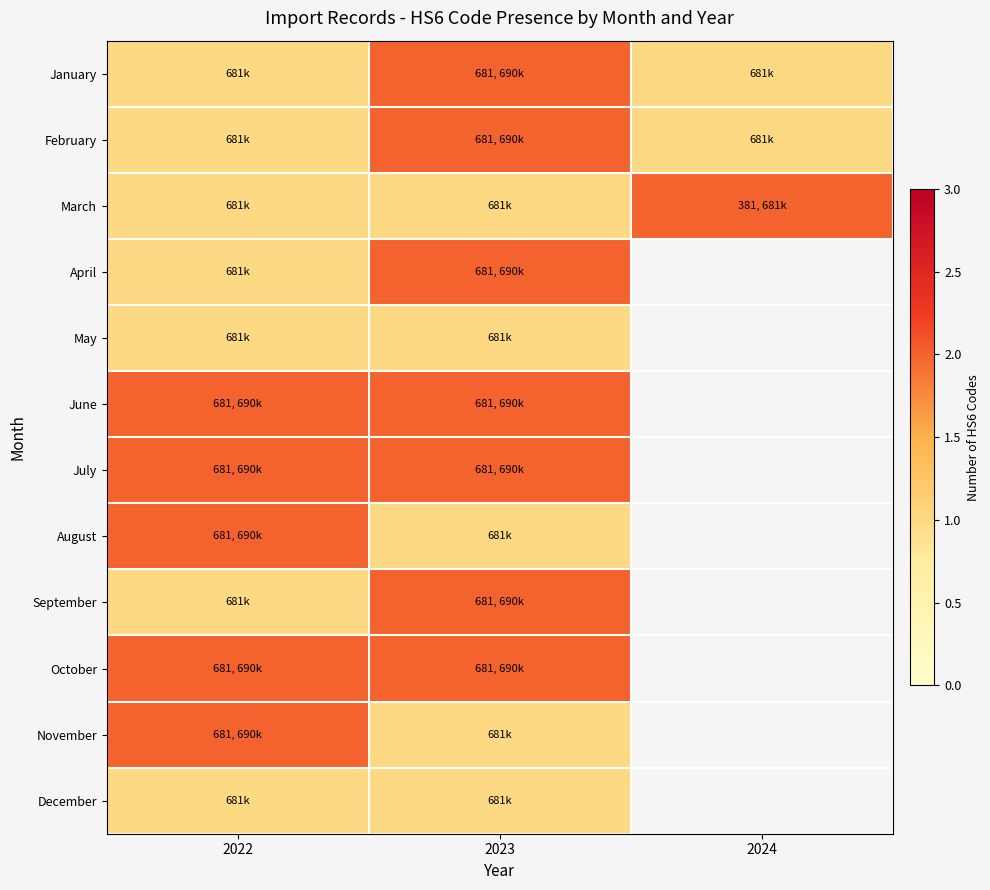

Count the number of data series in this chart.

12